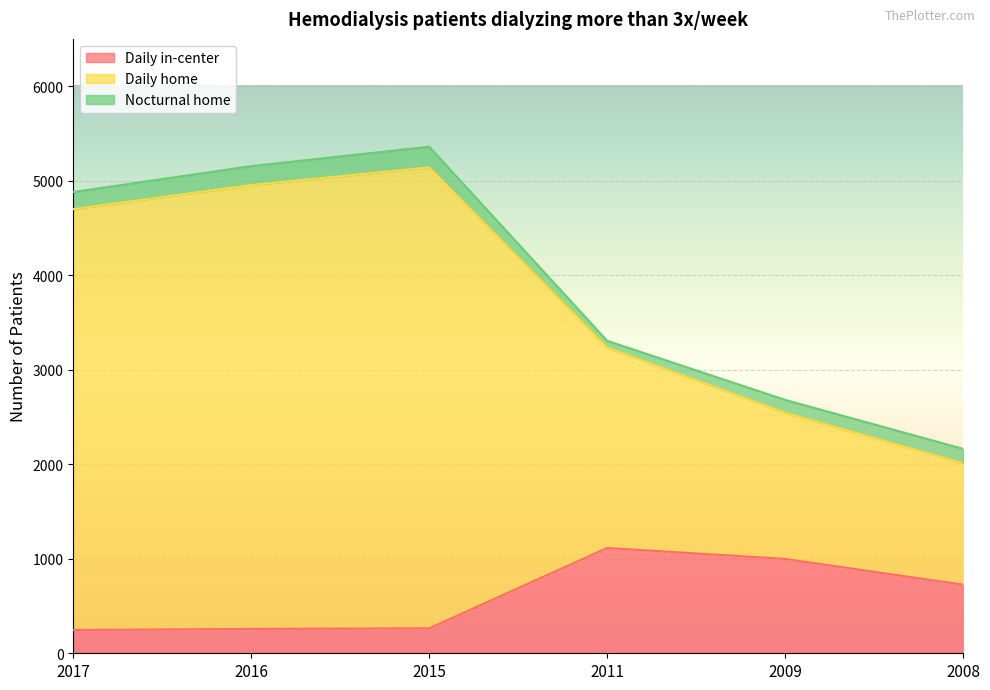

True or false: Daily home has more than 1 interior local peaks.

False